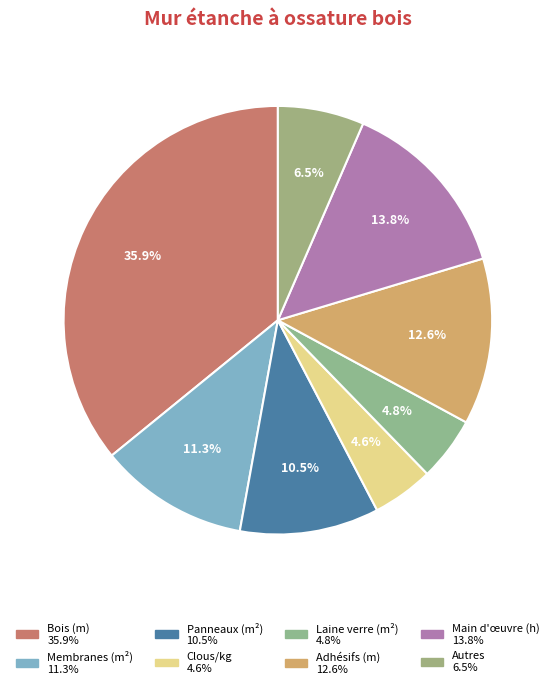

How many slices are in this pie chart?

8